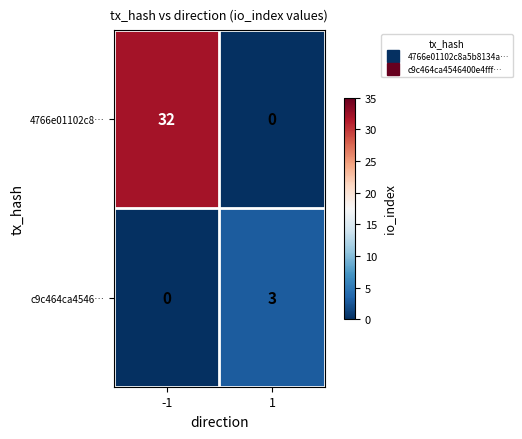

What is the total value across all series at -1?

32